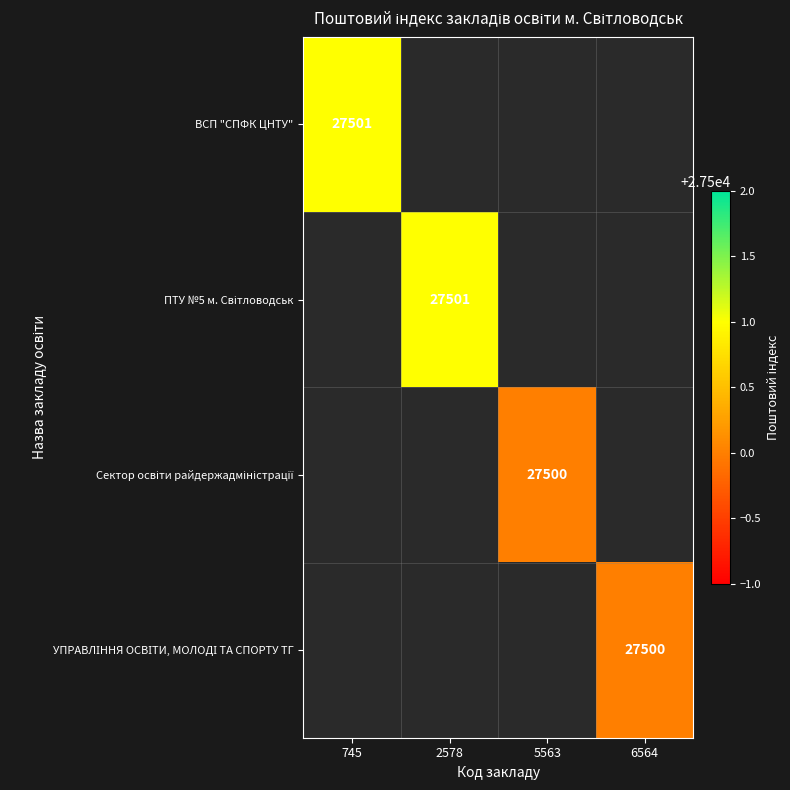

At which label does ВСП "СПФК ЦНТУ" reach its peak?

745